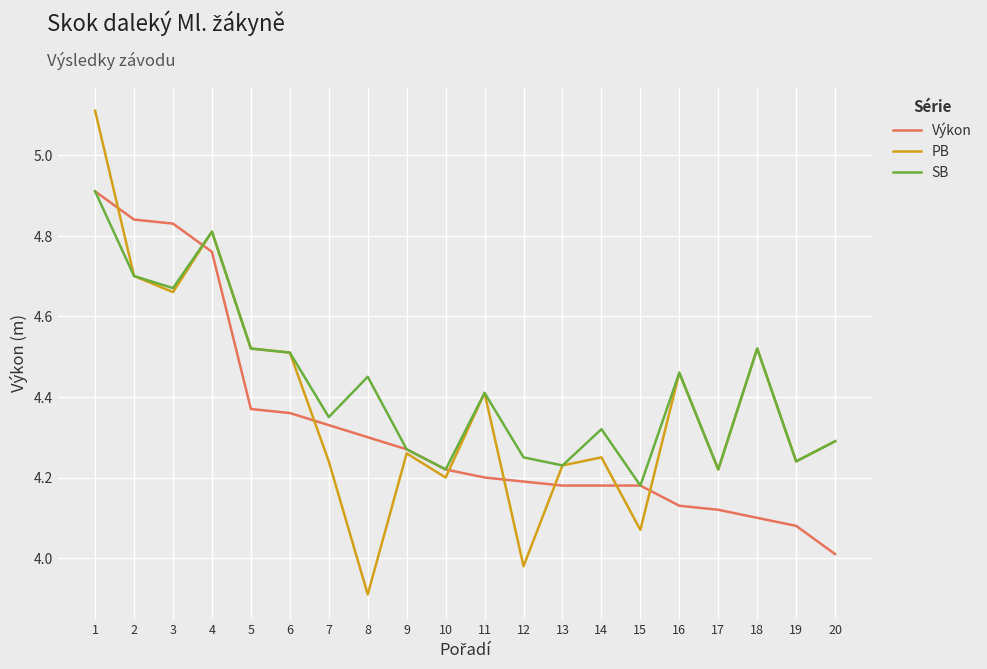

Which series has the largest range (max minus min)?

PB